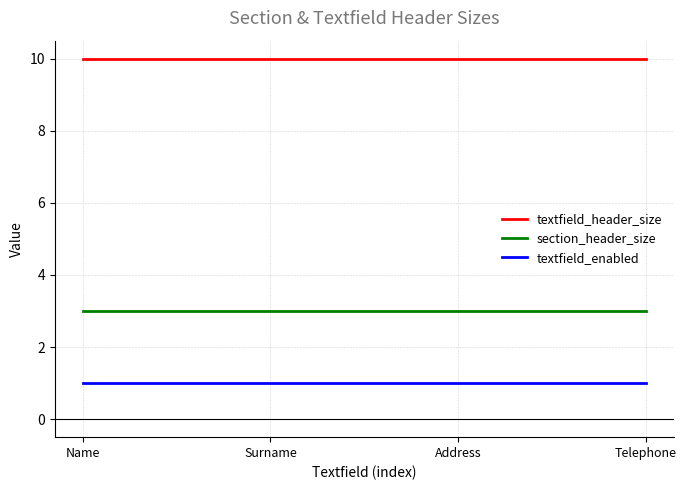

True or false: section_header_size has a value of 5 at Surname.

False